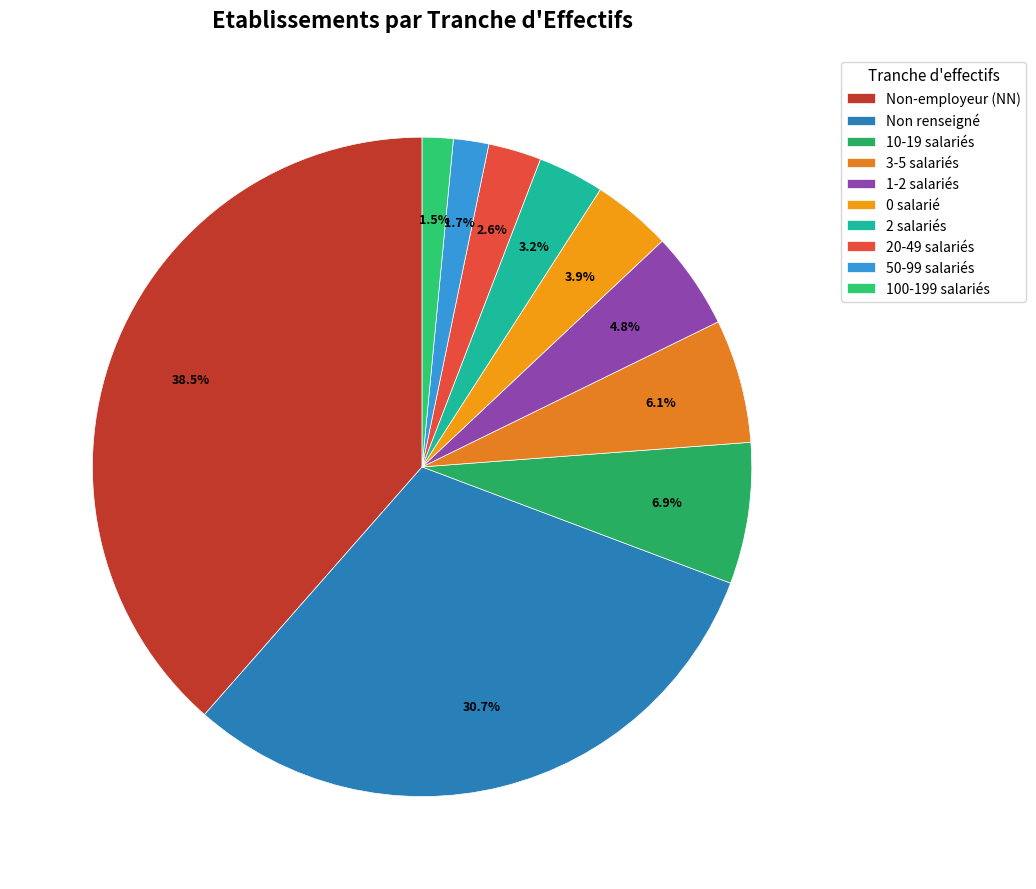

What is the largest slice in the pie chart?

Non-employeur (NN)